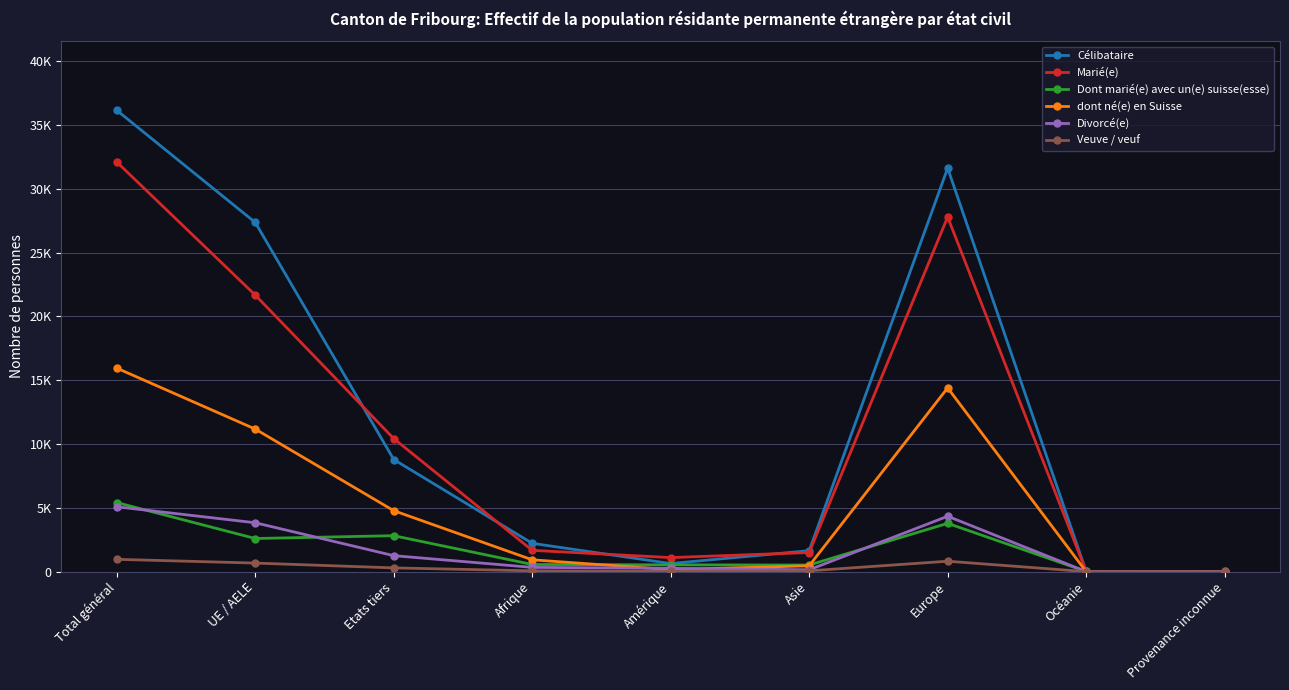

What are all the series names shown in the legend?

Célibataire, Marié(e), Dont marié(e) avec un(e) suisse(esse), dont né(e) en Suisse, Divorcé(e), Veuve / veuf